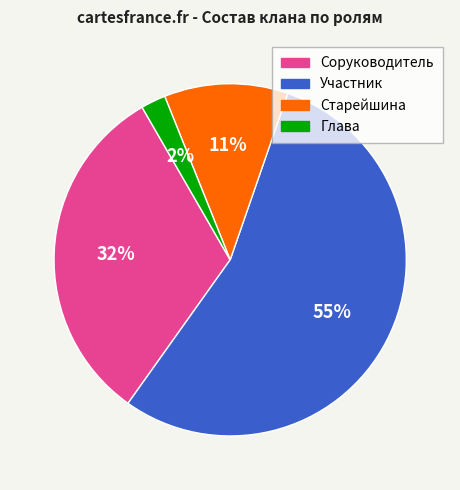

To the nearest percent, what is the combined percentage of Участник and Глава?

57%